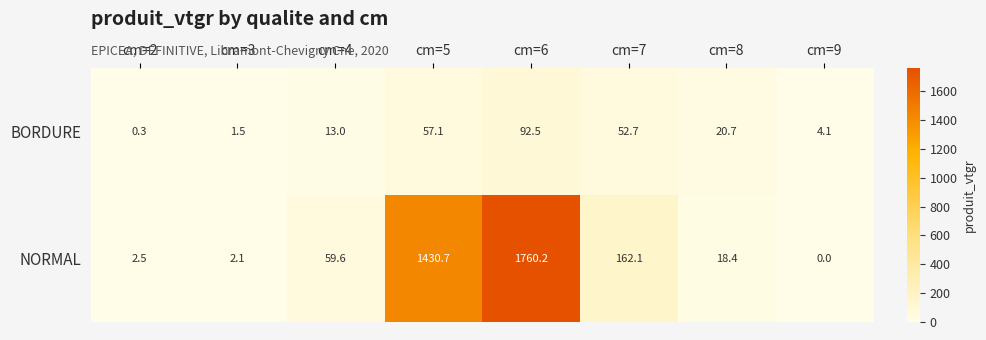

At which category does the chart reach its peak across all series?

cm=6